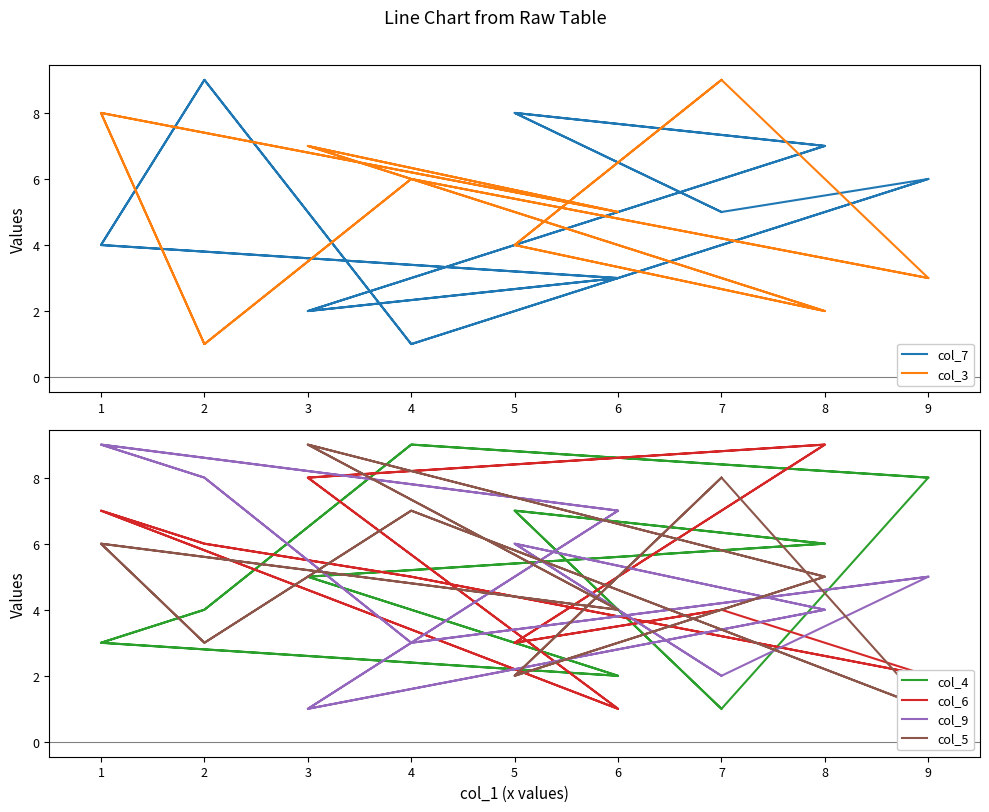

Which category has the lowest value across all series?

4